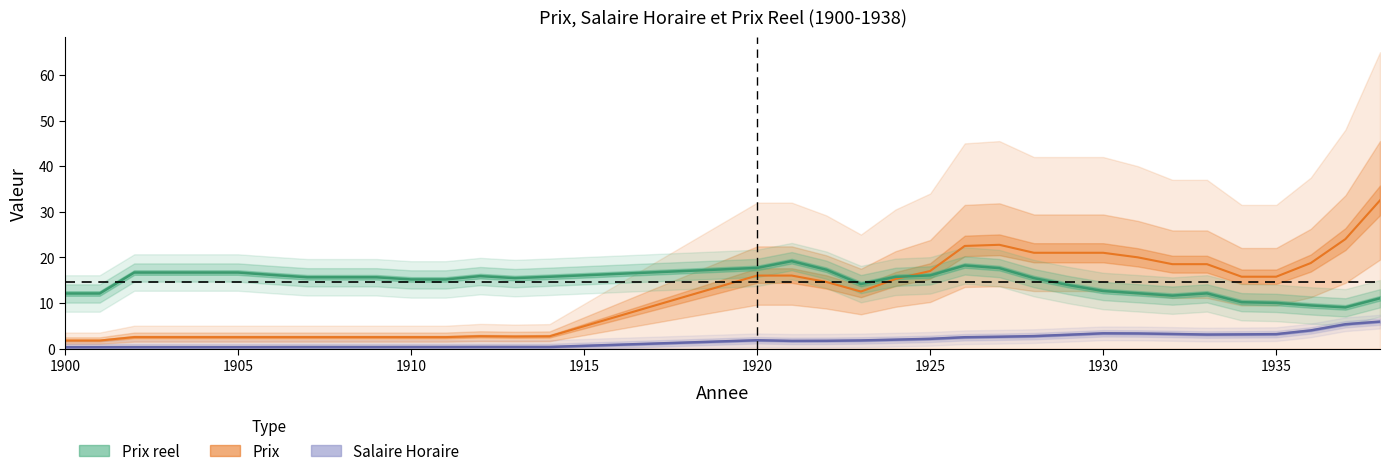

Is this an area chart (filled region under the line)?

No